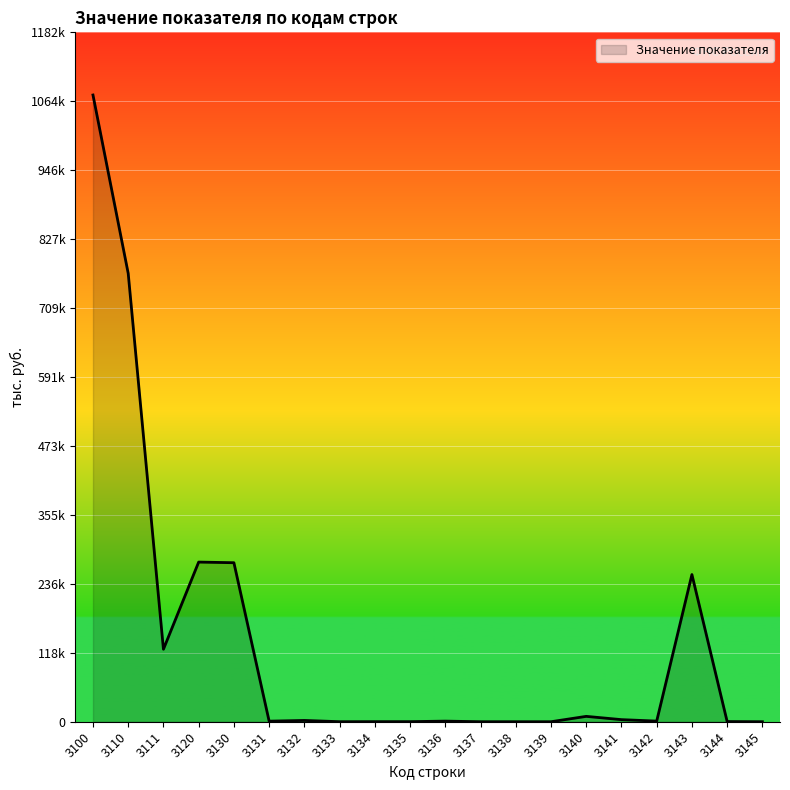

Is it true that the value at 3110 is 768825?

True